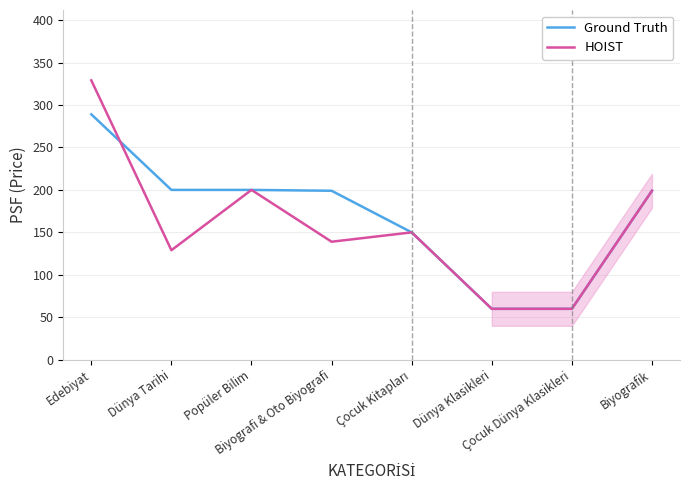

The Ground Truth series shows 200 at Dünya Tarihi. True or false?

True